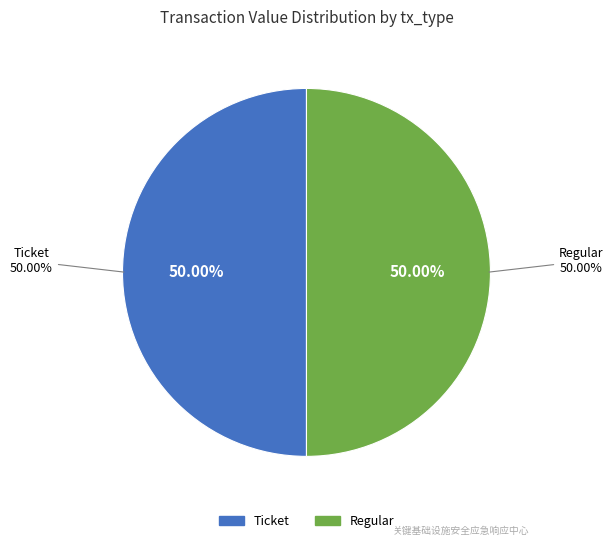

The Ticket (io_index=0) slice represents 5% of the pie. True or false?

False